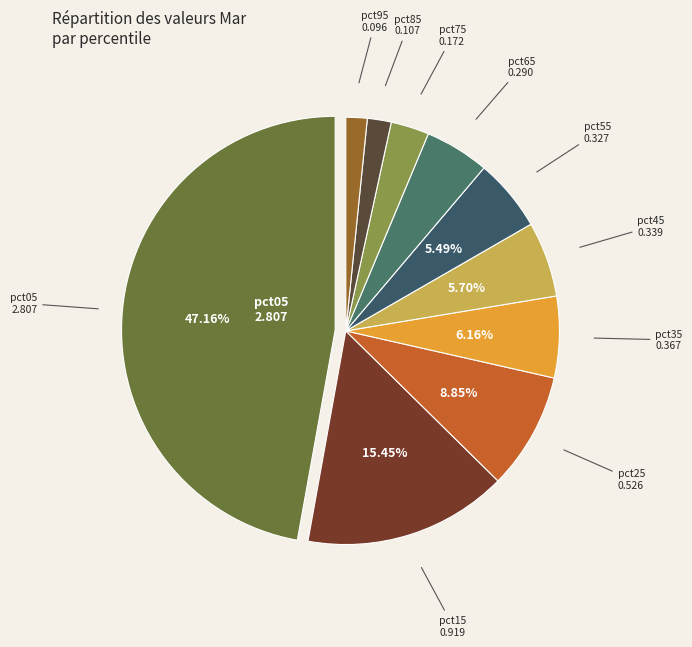

Which category has the biggest portion of the pie?

pct05